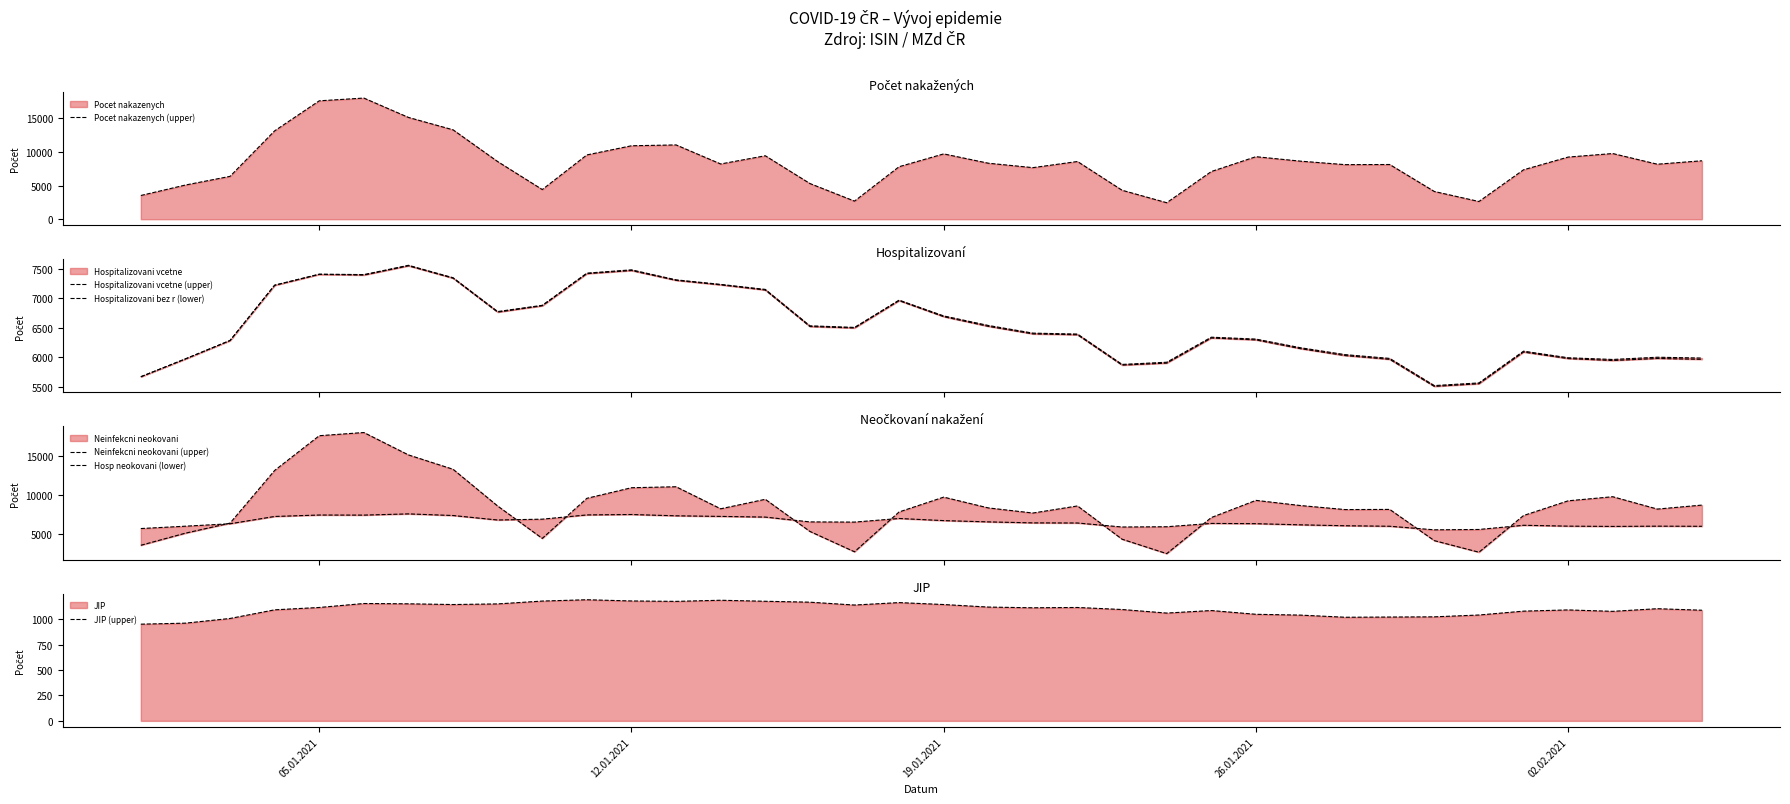

After their last crossing, which series has the higher values: Neinfekcni neokovani (upper) or Hosp neokovani (lower)?

Neinfekcni neokovani (upper)